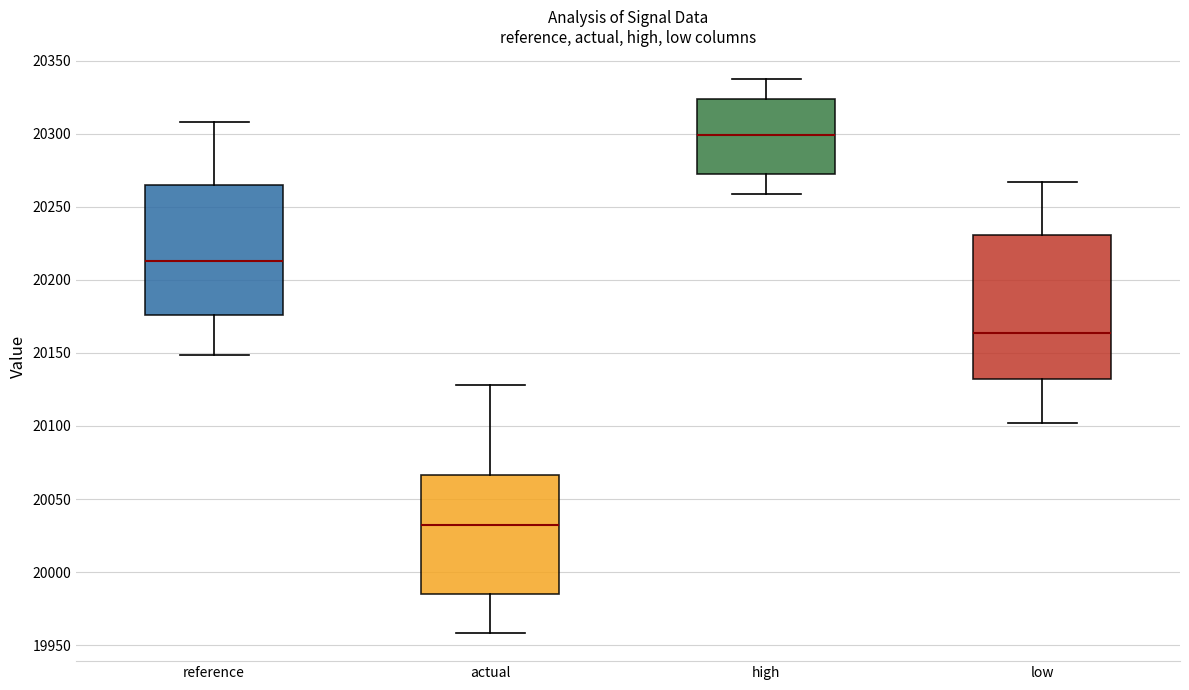

Where is the upper edge of the box for reference on the y-axis? The values are not printed on the chart, so give them approximately, as read against the axis.

20265